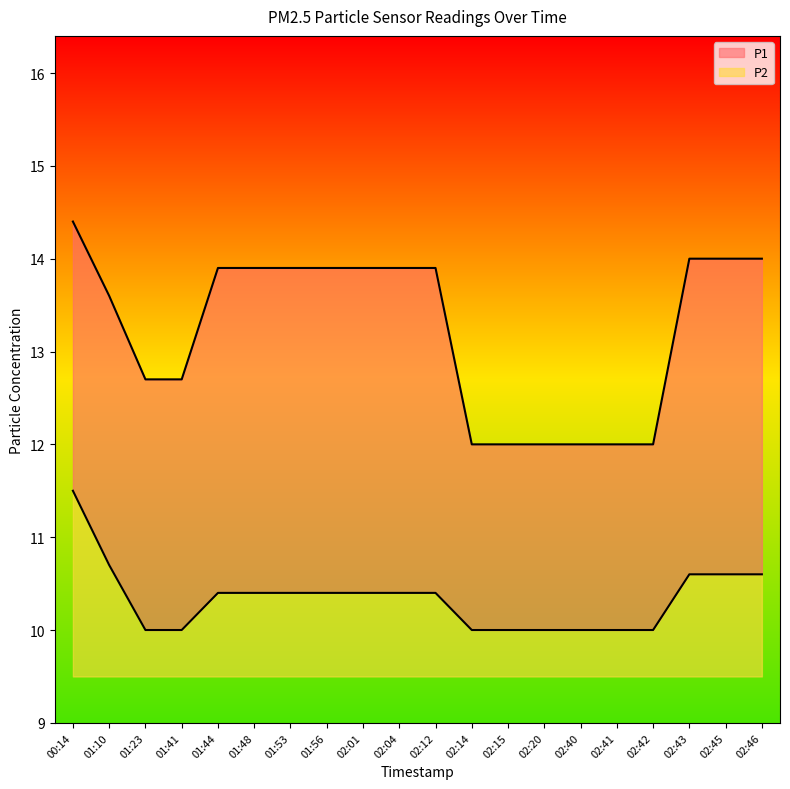

Which category has the highest value across all series?

00:14